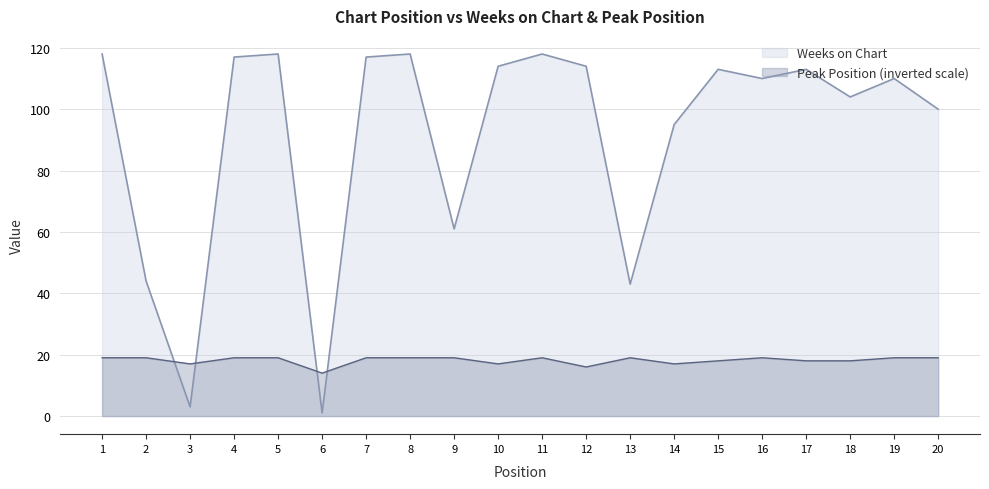

Rank the series at 1 from highest to lowest value.

Weeks on Chart, Peak Position (inverted scale)